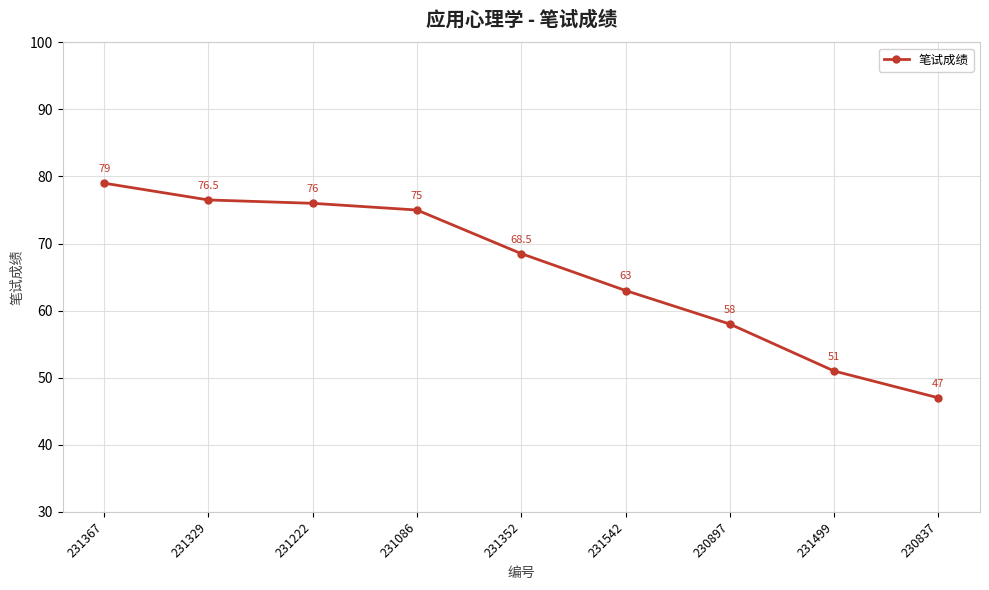

What is the maximum value shown in the chart?

79.0